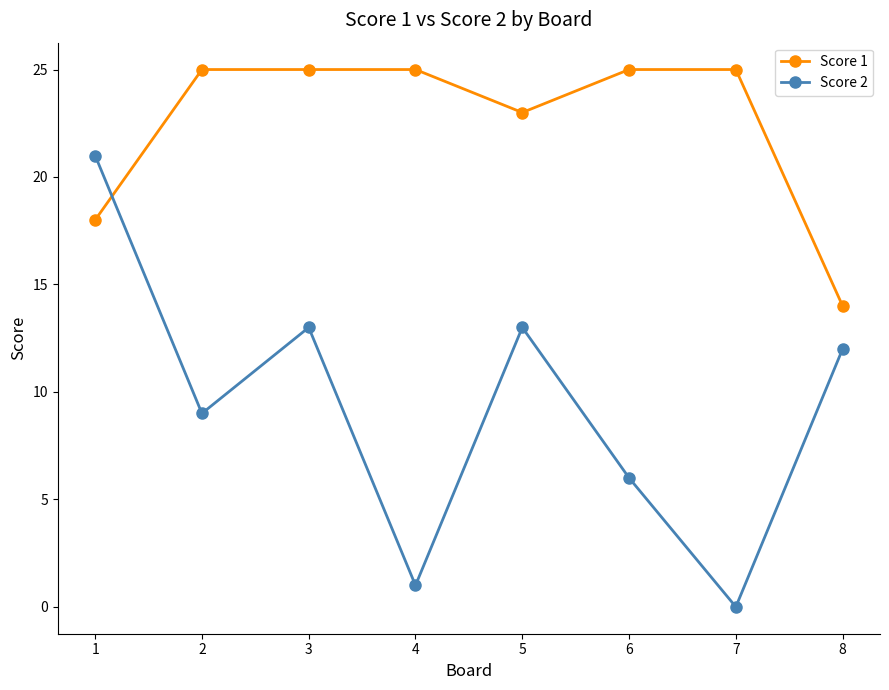

Between 1 and 4, which series saw the biggest shift?

Score 2